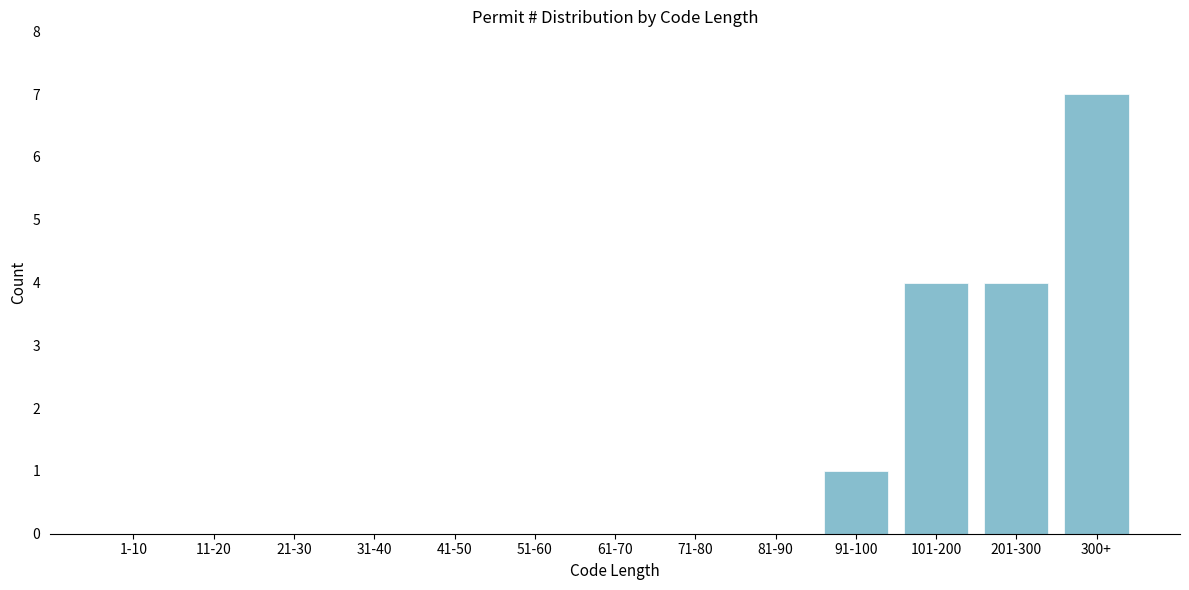

Reading right to left, transcribe all the data shown in this chart.

300+=7	201-300=4	101-200=4	91-100=1	81-90=0	71-80=0	61-70=0	51-60=0	41-50=0	31-40=0	21-30=0	11-20=0	1-10=0